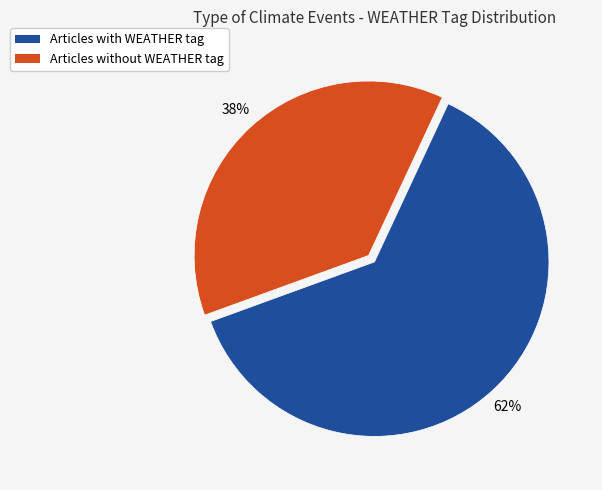

To the nearest percent, what is the average slice percentage?

50%